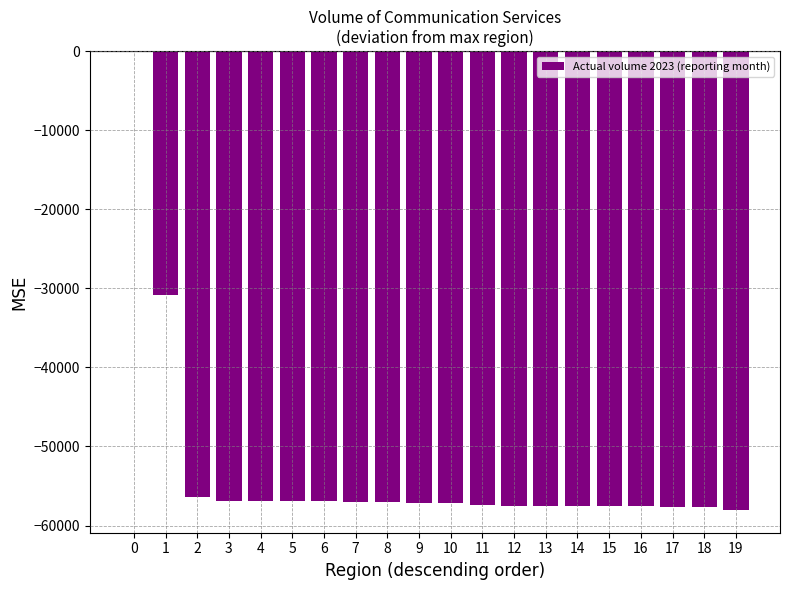

True or false: the data shows -37866.5 at 4.

False